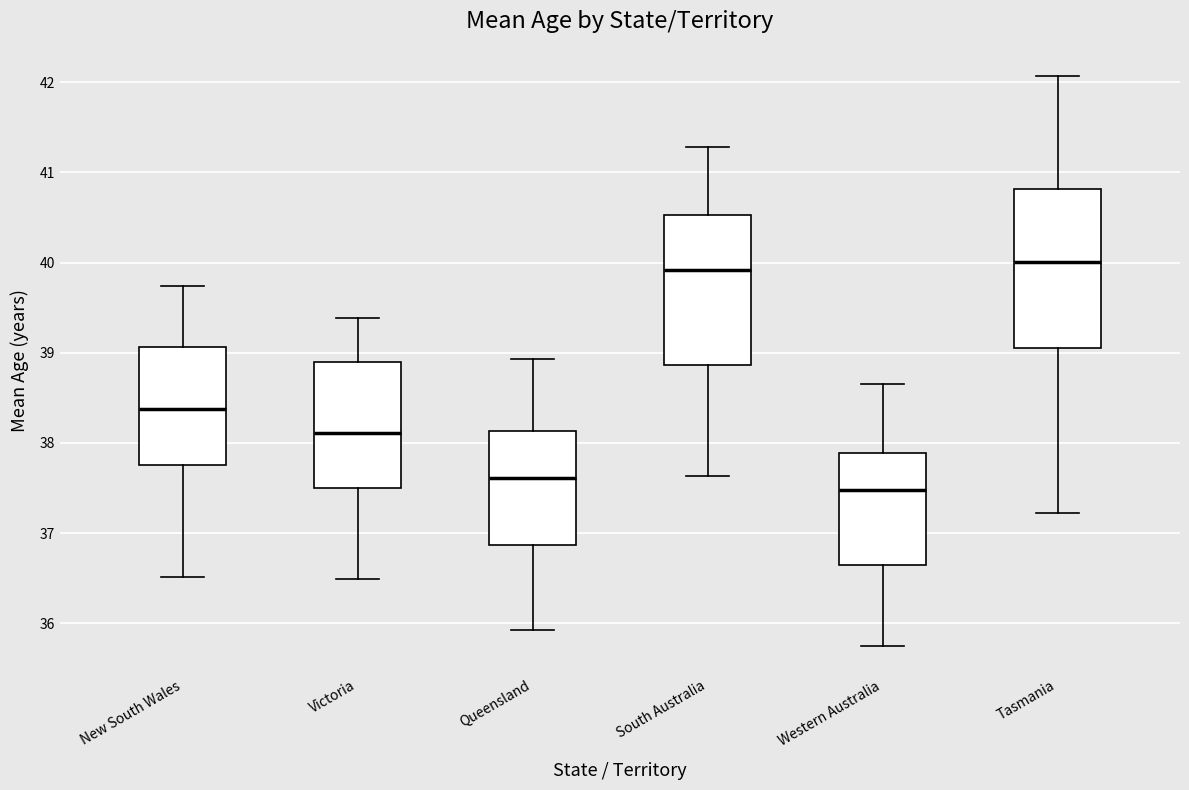

Reading left to right, read every box against the y-axis: the position of its median line, the range the box covers, and the ends of its whiskers. The values are not printed on the chart, so give them approximately, as read against the axis.

New South Wales: median 38.4, box 37.8 to 39.1, whiskers 36.5 to 39.7
Victoria: median 38.1, box 37.5 to 38.9, whiskers 36.5 to 39.4
Queensland: median 37.6, box 36.9 to 38.1, whiskers 35.9 to 38.9
South Australia: median 39.9, box 38.9 to 40.5, whiskers 37.6 to 41.3
Western Australia: median 37.5, box 36.7 to 37.9, whiskers 35.8 to 38.7
Tasmania: median 40.0, box 39.1 to 40.8, whiskers 37.2 to 42.1